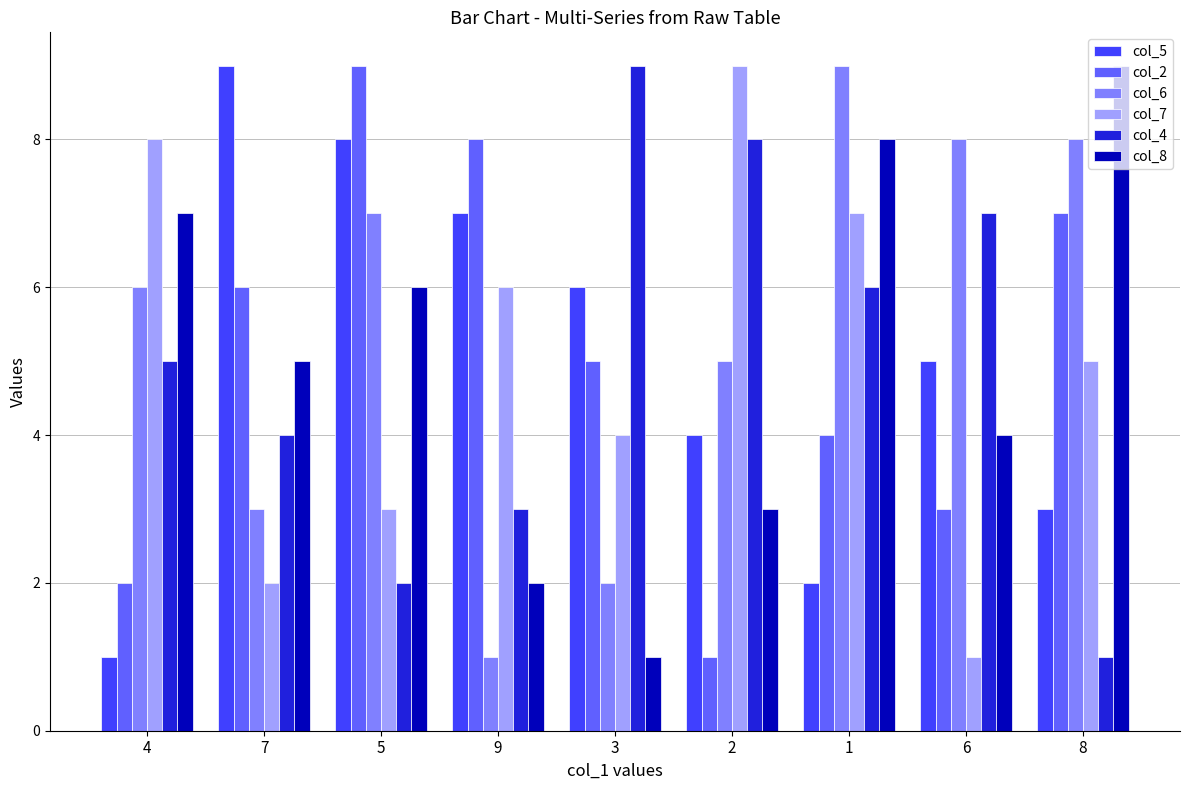

What is the average value of the col_7 series?

5